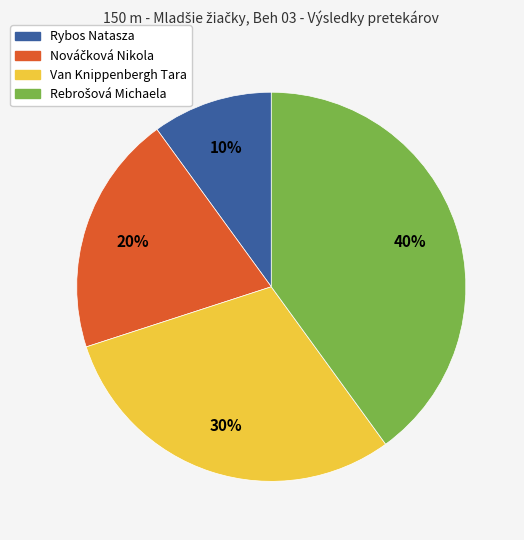

Does any single category account for the majority?

No